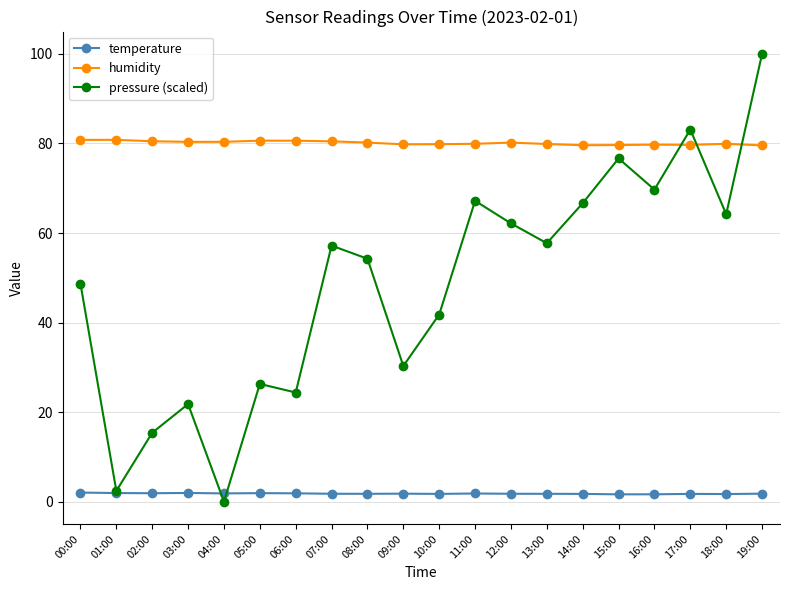

What is the highest value of the temperature series?

2.0